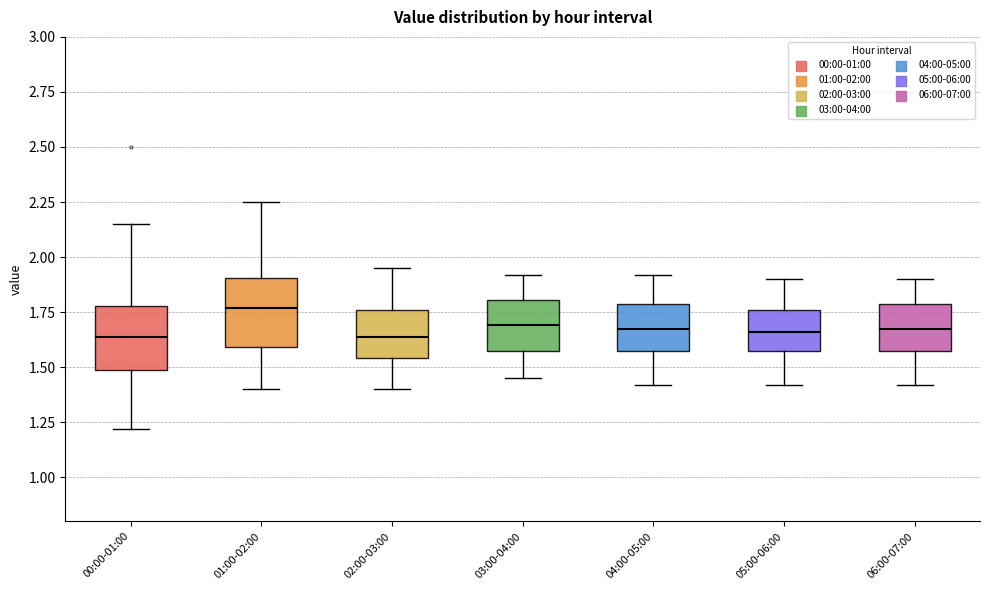

Where is the lower edge of the box for 00:00-01:00 on the y-axis? The values are not printed on the chart, so give them approximately, as read against the axis.

1.50